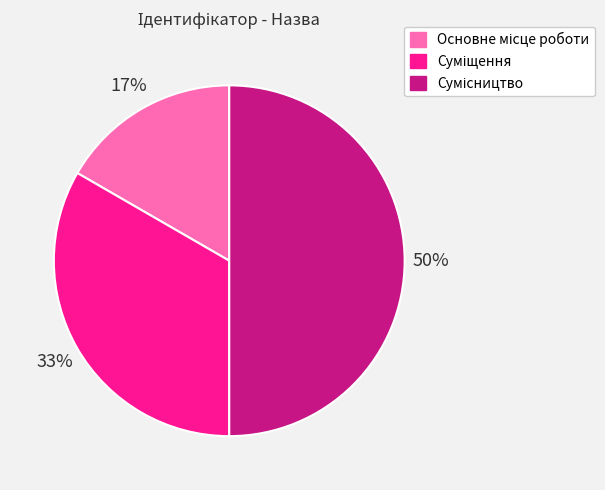

To the nearest percent, what is the difference between the largest and smallest slice percentages?

33%